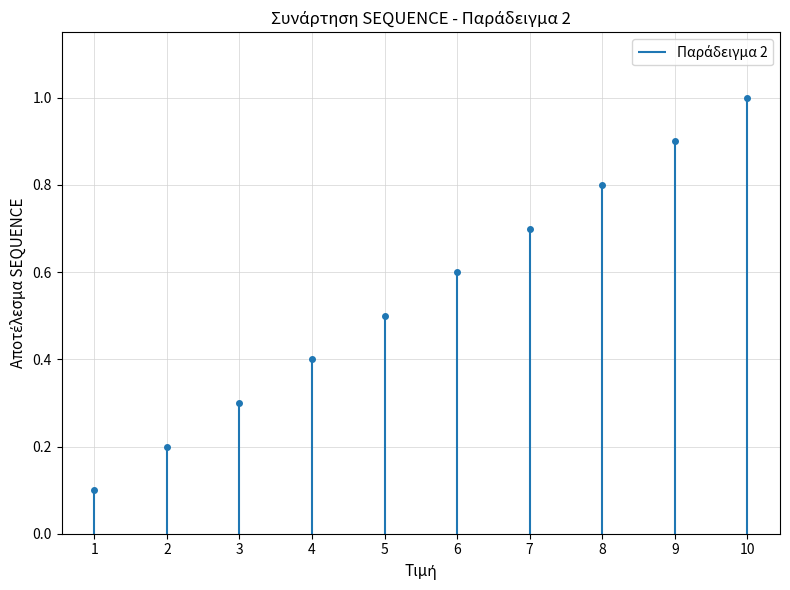

What is the smallest value displayed?

0.1